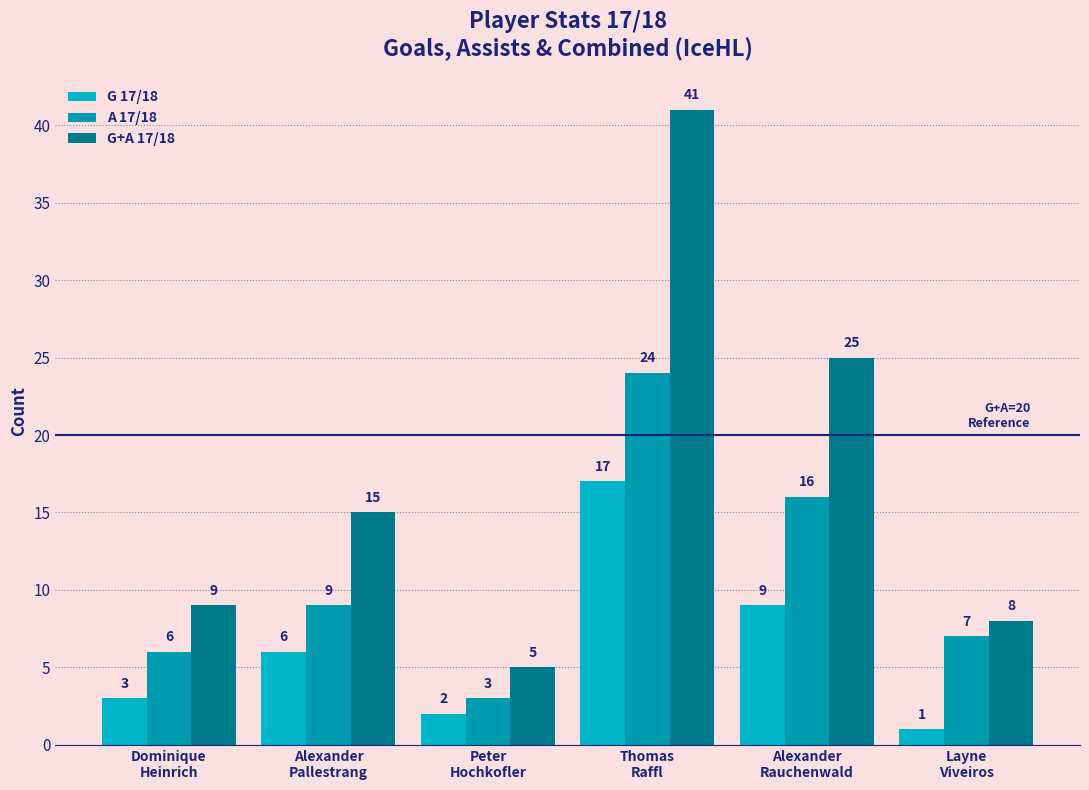

What is the sum of the G+A 17/18 values at Layne
Viveiros and Thomas
Raffl?

49